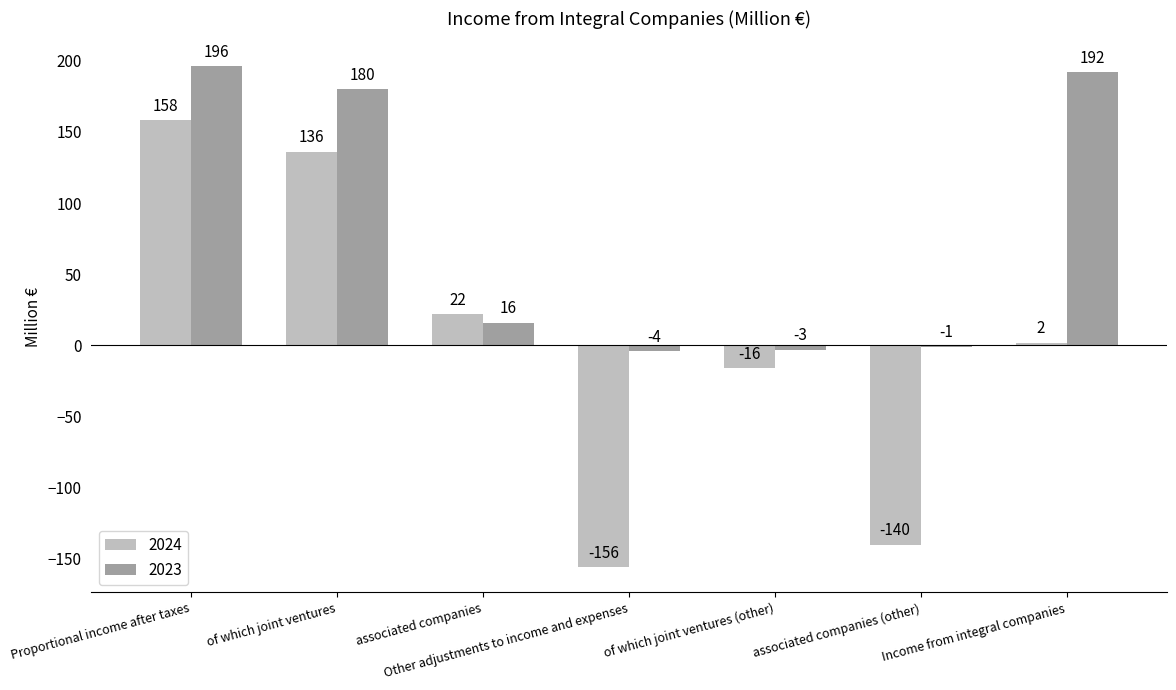

Reading right to left, what are all the values shown in this chart?

2024: Income from integral companies=2	associated companies (other)=-140	of which joint ventures (other)=-16	Other adjustments to income and expenses=-156	associated companies=22	of which joint ventures=136	Proportional income after taxes=158
2023: Income from integral companies=192	associated companies (other)=-1	of which joint ventures (other)=-3	Other adjustments to income and expenses=-4	associated companies=16	of which joint ventures=180	Proportional income after taxes=196